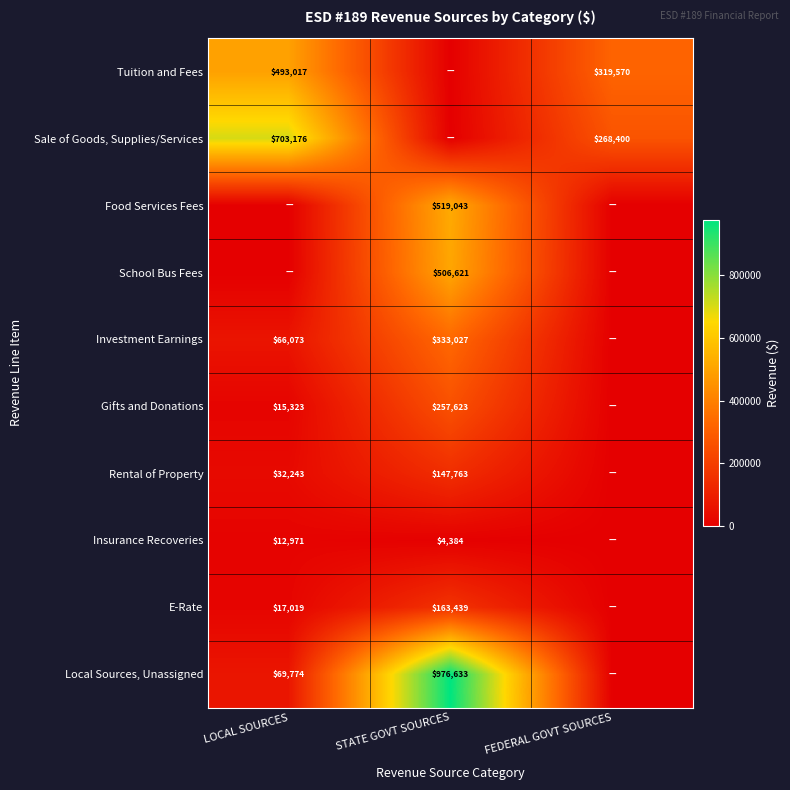

At how many categories does at least one series exceed 403130?

2